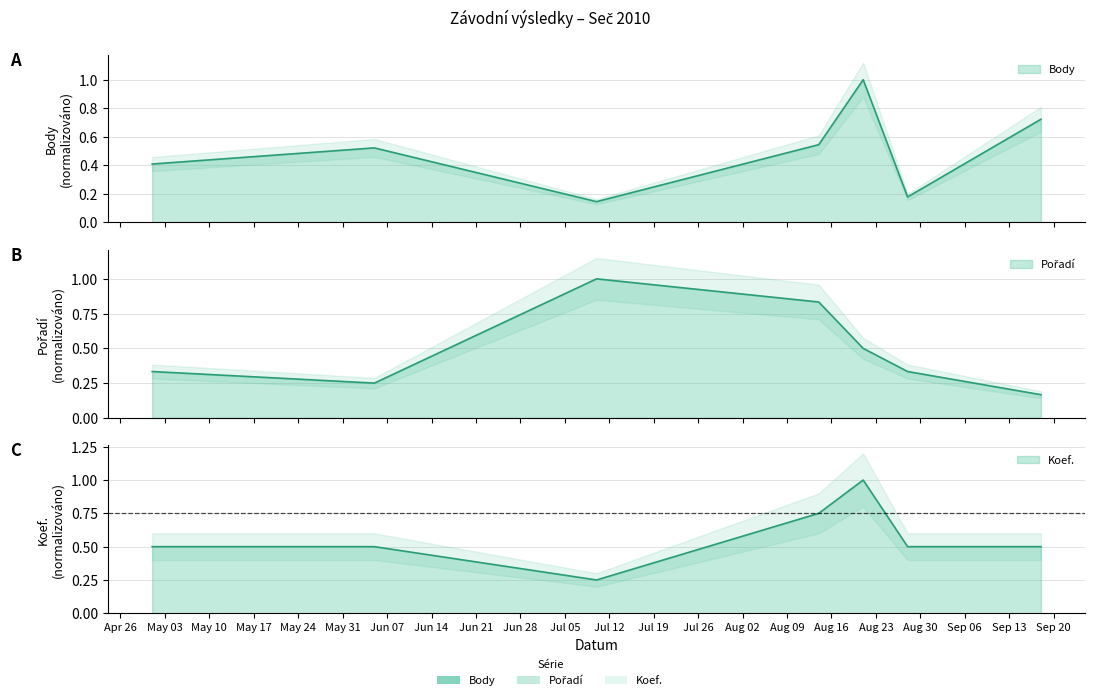

How many interior local valleys does the Koef. series have?

1